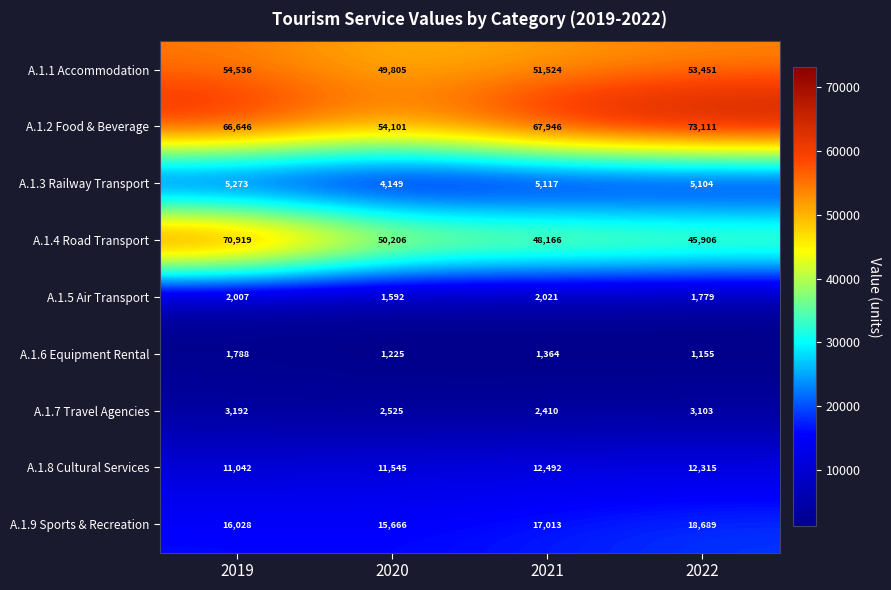

At which label does A.1.7 Travel Agencies first exceed 3103?

2019